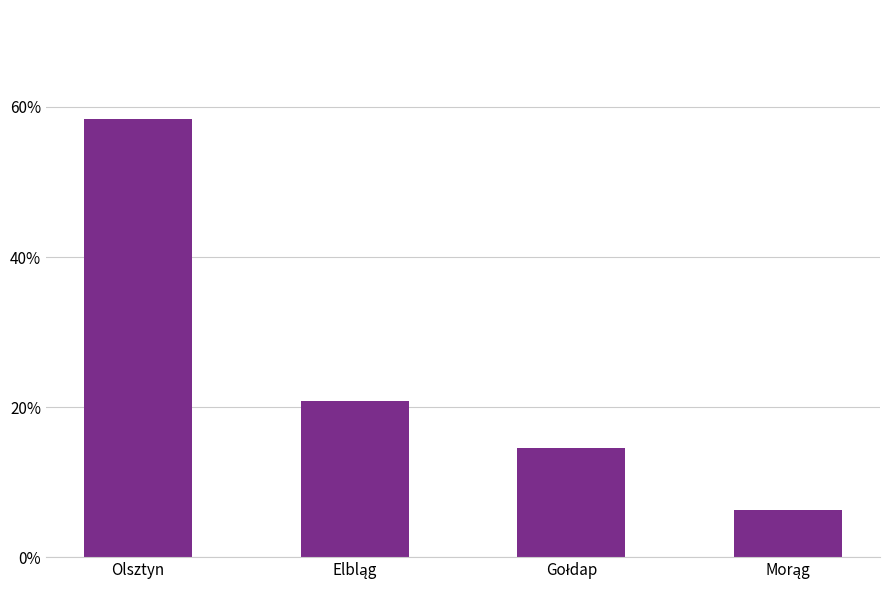

What is the label of the 2nd bar from the right?

Gołdap